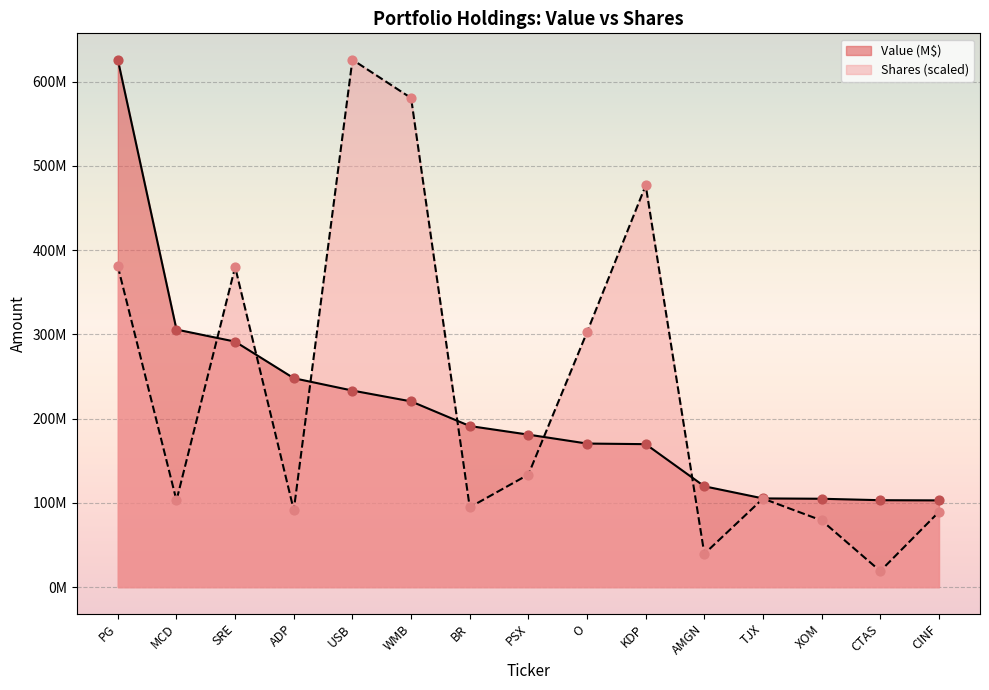

Which series reaches the minimum Y coordinate?

Shares or principal amount